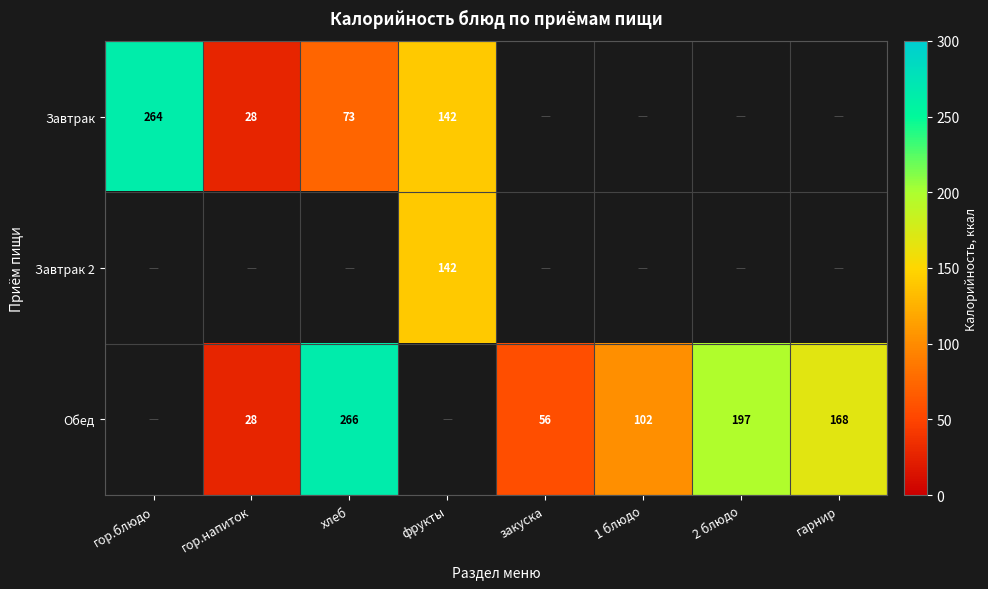

What is the difference between the Завтрак values at хлеб and фрукты?

69